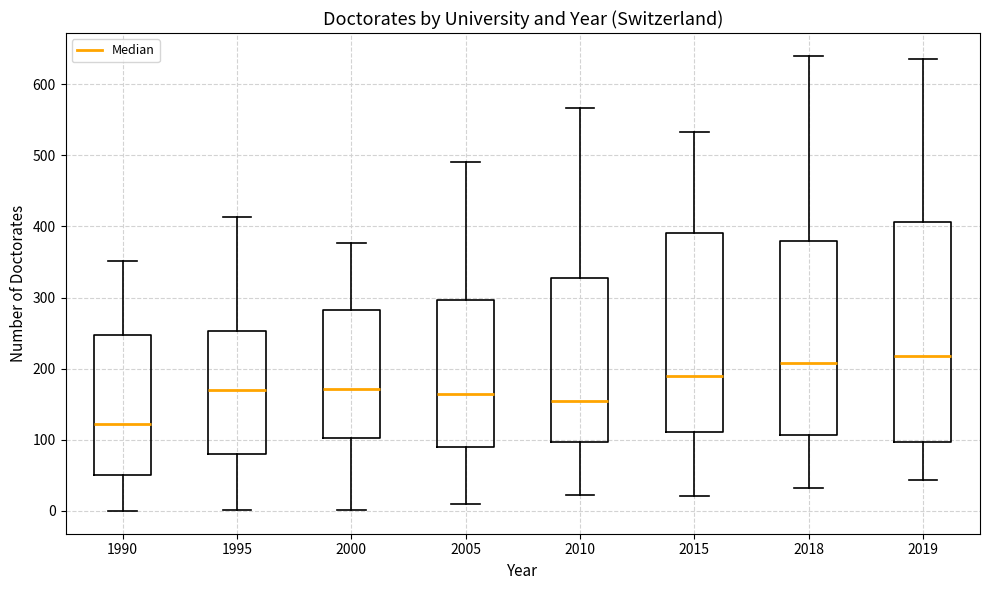

Reading left to right, read every box against the y-axis: the position of its median line, the range the box covers, and the ends of its whiskers. The values are not printed on the chart, so give them approximately, as read against the axis.

1990: median 120, box 50 to 250, whiskers 0 to 350
1995: median 170, box 80 to 250, whiskers 0 to 410
2000: median 170, box 100 to 280, whiskers 0 to 380
2005: median 160, box 90 to 300, whiskers 10 to 490
2010: median 150, box 100 to 330, whiskers 20 to 570
2015: median 190, box 110 to 390, whiskers 20 to 530
2018: median 210, box 110 to 380, whiskers 30 to 640
2019: median 220, box 100 to 410, whiskers 40 to 640